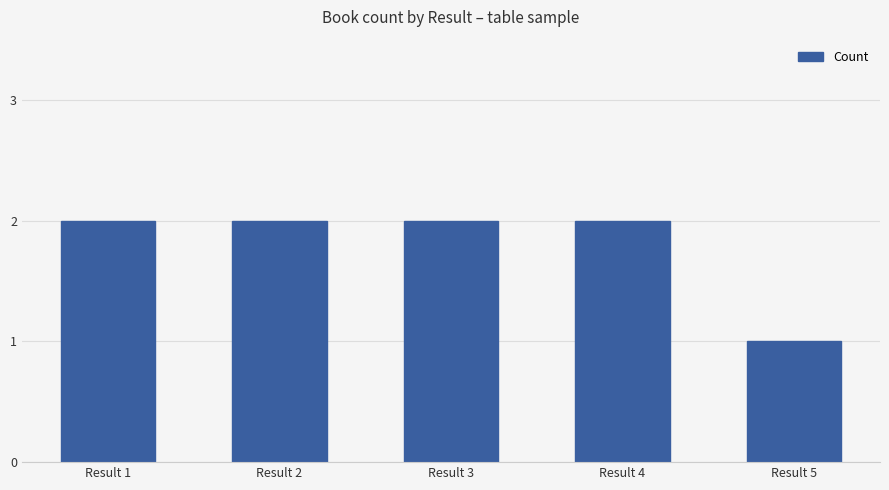

Is it true that the value at Result 5 is 0?

False